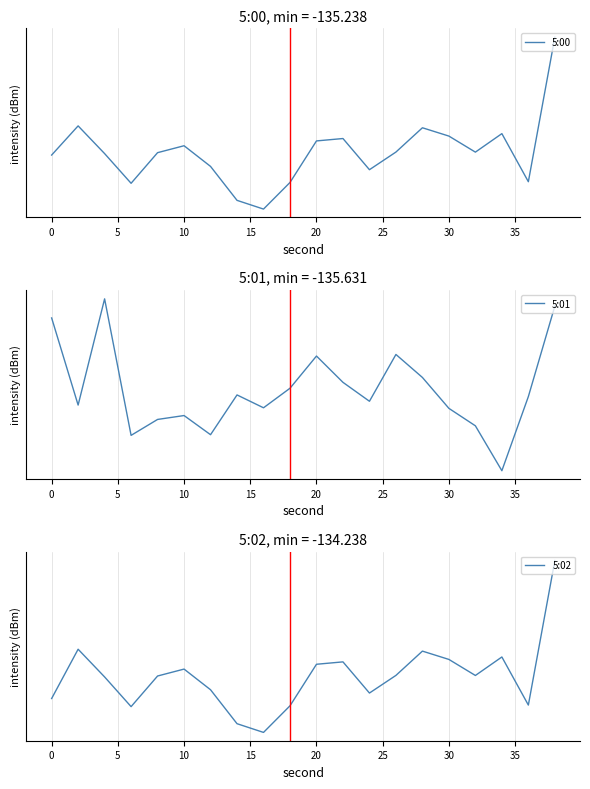

Reading left to right, transcribe all the data shown in this chart.

5:00: -132.5	-131.1	-132.5	-133.9	-132.4	-132.1	-133.1	-134.8	-135.2	-133.9	-131.8	-131.7	-133.3	-132.4	-131.2	-131.6	-132.4	-131.5	-133.9	-126.8
5:01: -129.0	-132.7	-128.2	-134.1	-133.4	-133.2	-134.0	-132.3	-132.8	-132.0	-130.6	-131.7	-132.6	-130.5	-131.5	-132.9	-133.6	-135.6	-132.4	-128.5
5:02: -132.5	-130.1	-131.5	-132.9	-131.4	-131.1	-132.1	-133.8	-134.2	-132.9	-130.8	-130.7	-132.3	-131.4	-130.2	-130.6	-131.4	-130.5	-132.9	-125.8